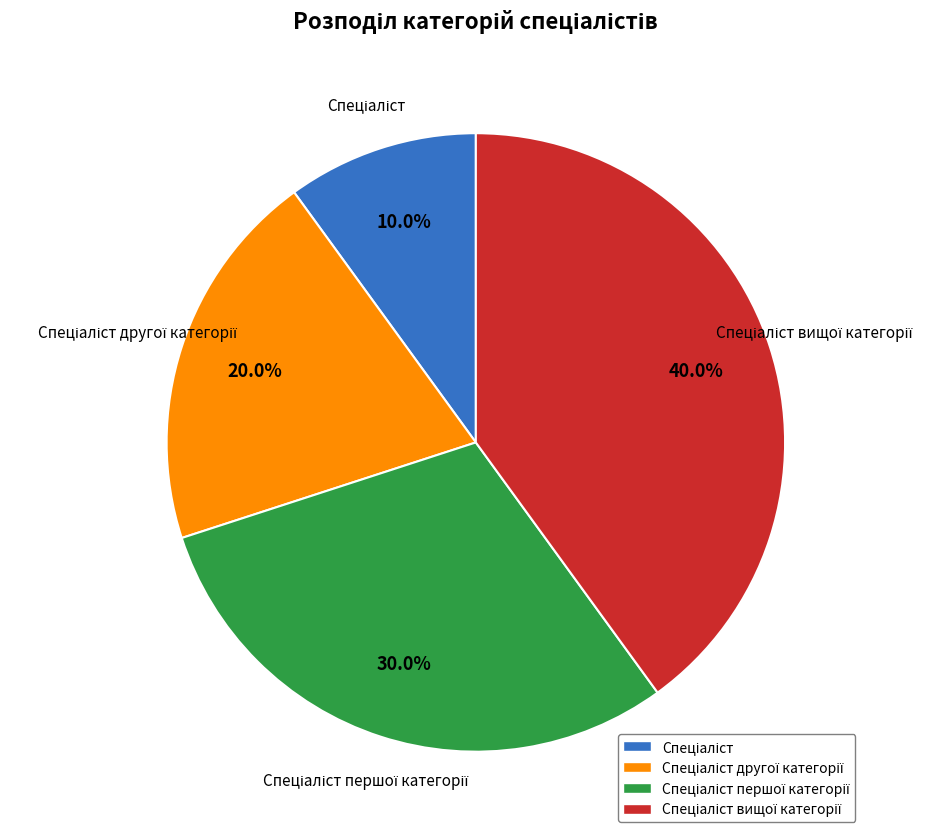

Is there a majority slice in this chart?

No